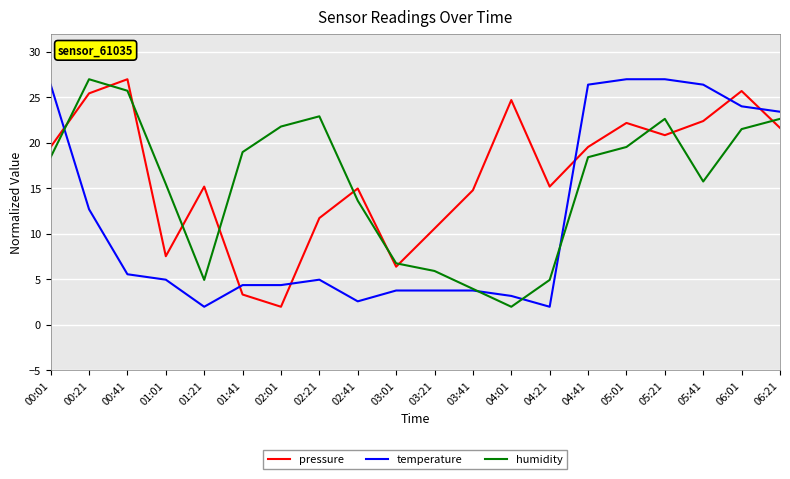

Is the value of humidity at 03:21 greater than the value of pressure at 05:41?

No